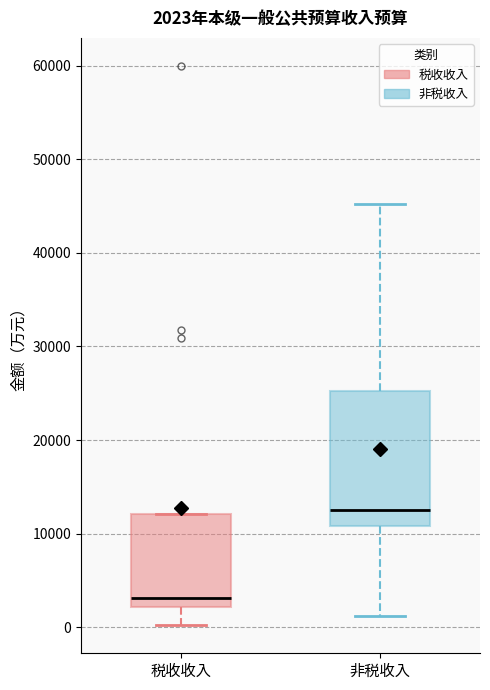

Comparing the boxes themselves (not the whiskers), which one is the tallest?

非税收入